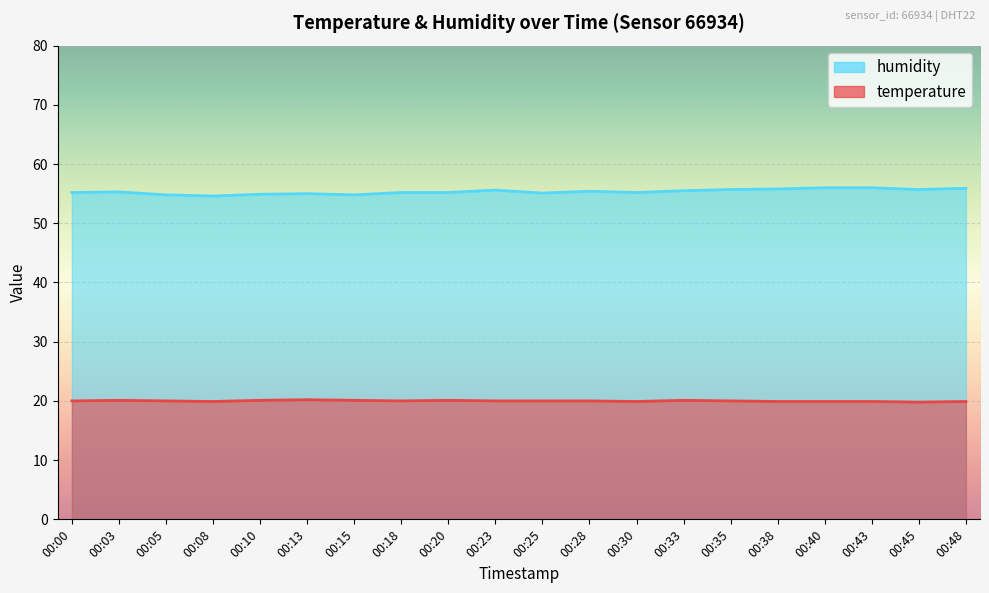

Rank the series by their maximum value, from lowest to highest.

temperature, humidity